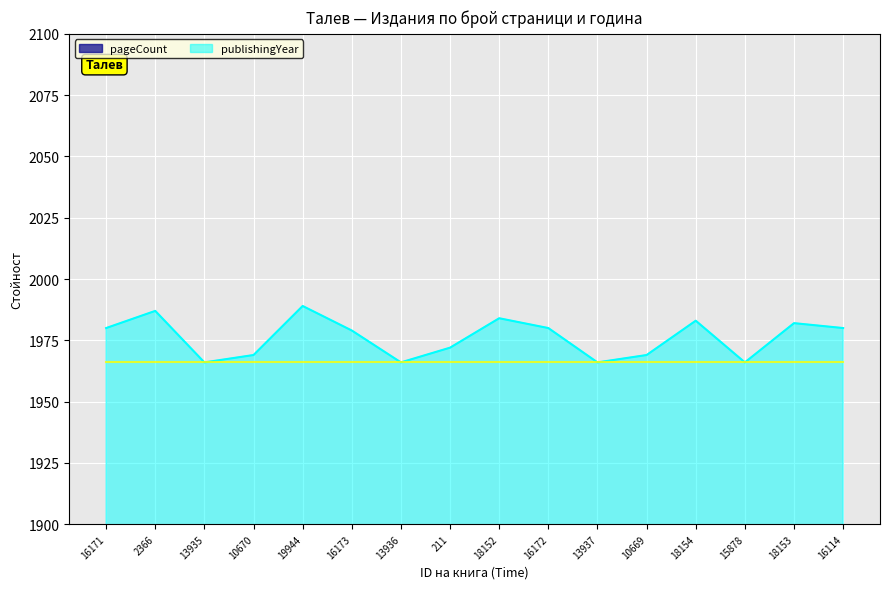

How many data points in pageCount are less than 488?

7